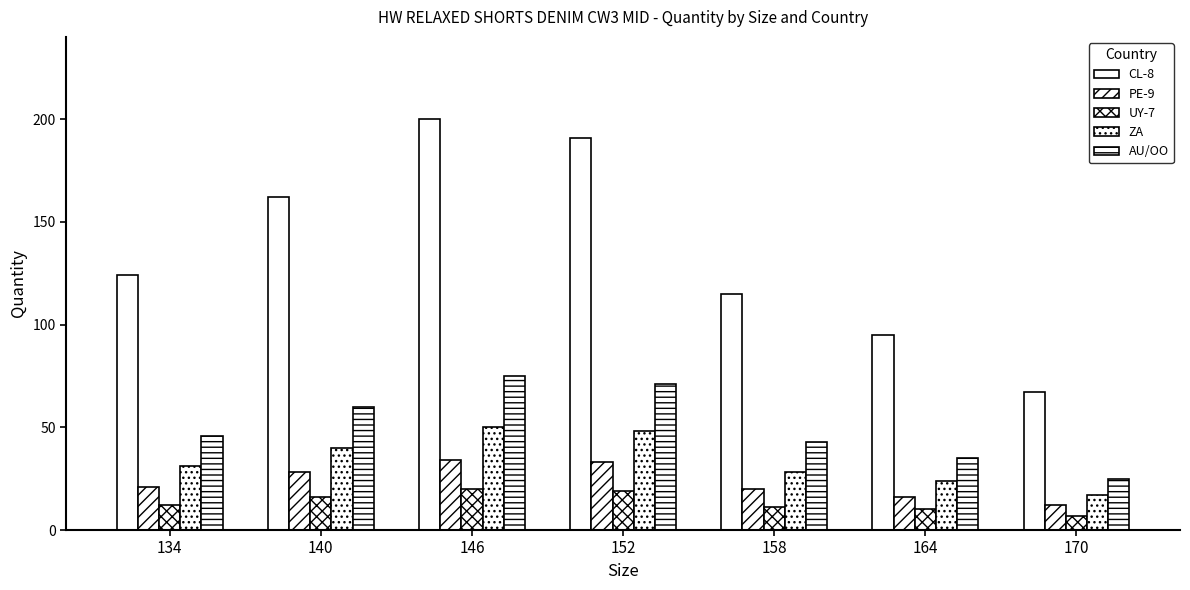

What is the highest value of the PE-9 series?

34